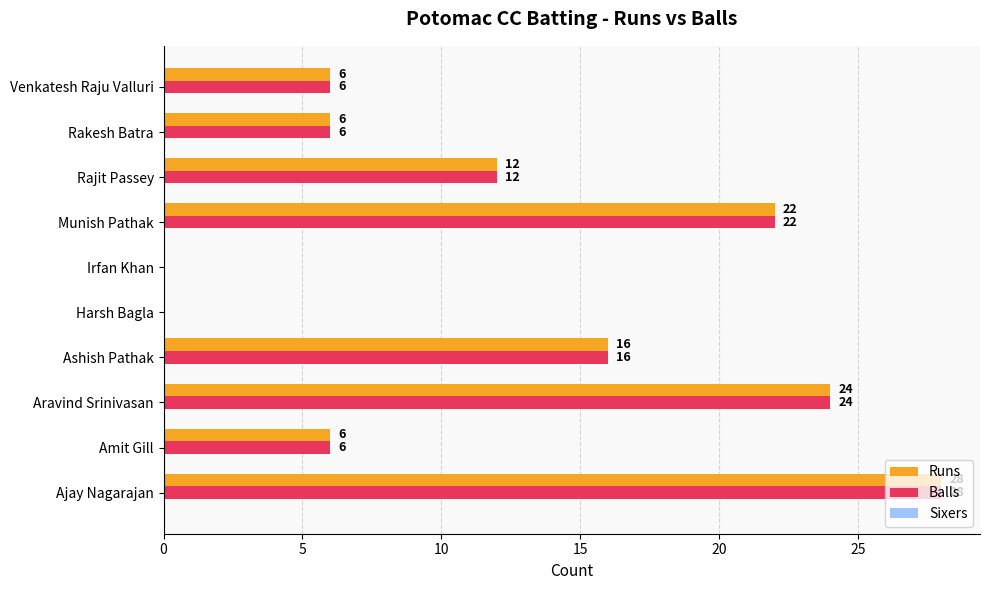

What is the highest value of the Balls series?

28